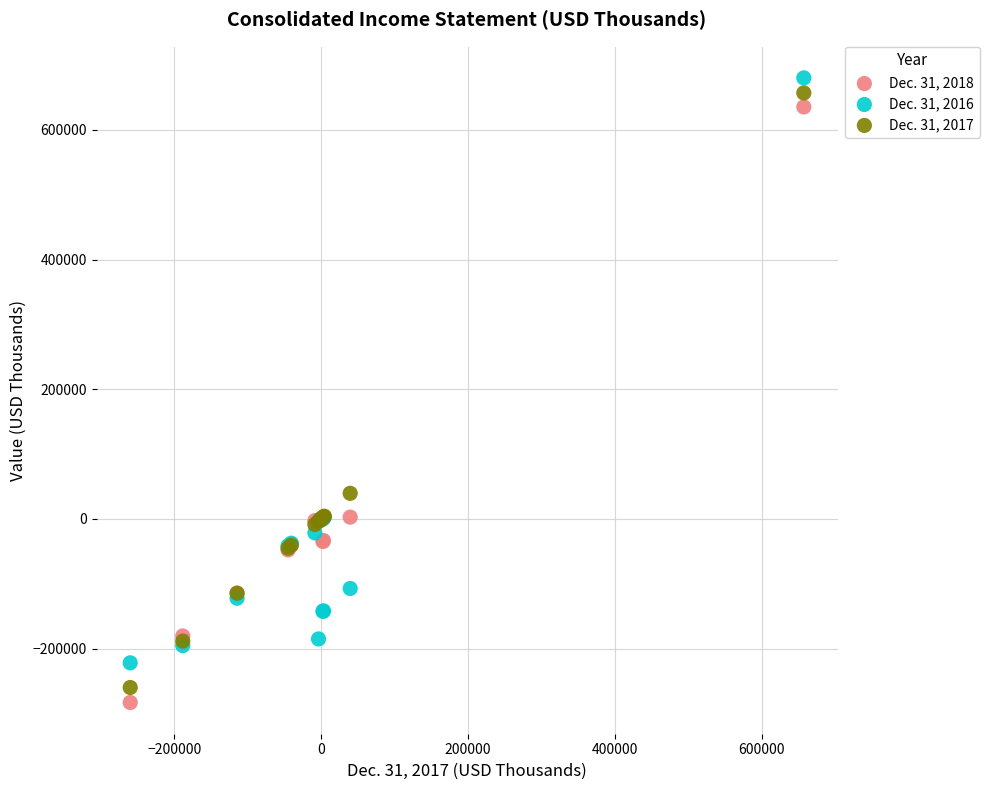

What are all the series names shown in the legend?

Dec. 31, 2018, Dec. 31, 2016, Dec. 31, 2017